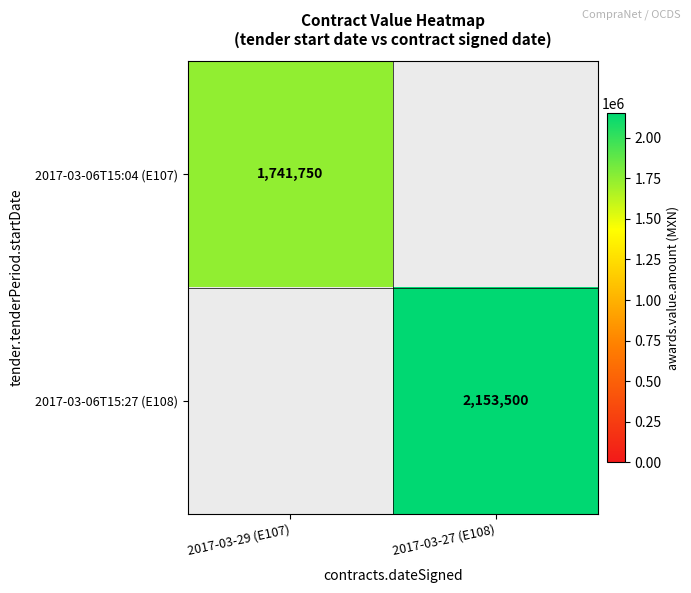

At how many categories does at least one series exceed 2086212?

1